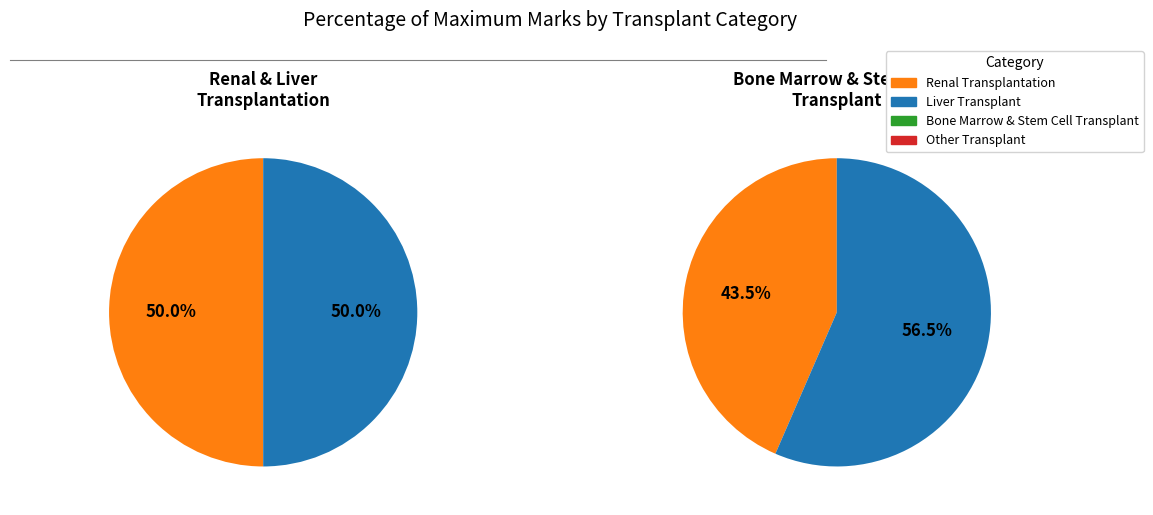

Combined, what portion of the pie is Renal Transplantation and Other Transplant?

53.5%